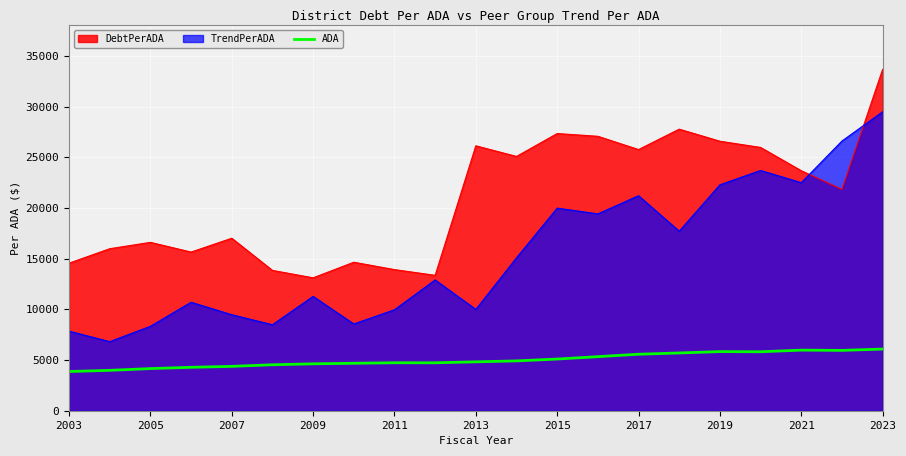

Rank the series by their maximum value, from highest to lowest.

DebtPerADA, TrendPerADA, ADA